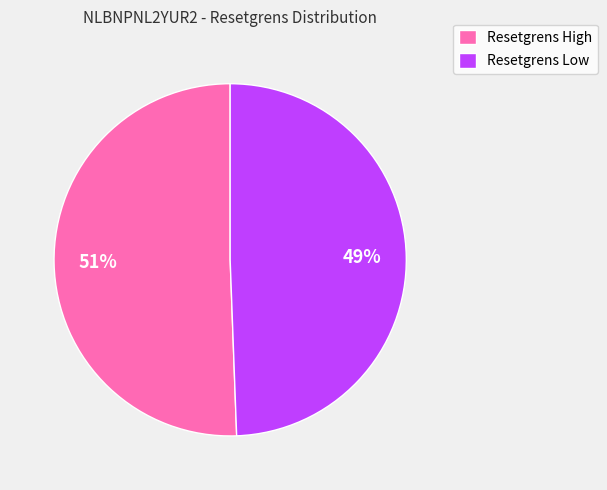

Do Resetgrens High and Resetgrens Low together represent more than half of the pie?

Yes